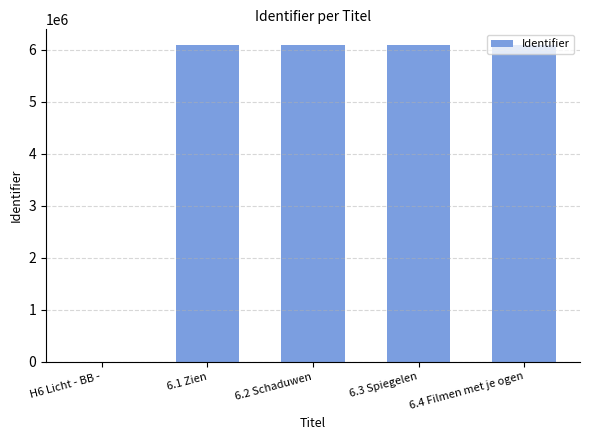

How many data points does each series have?

5